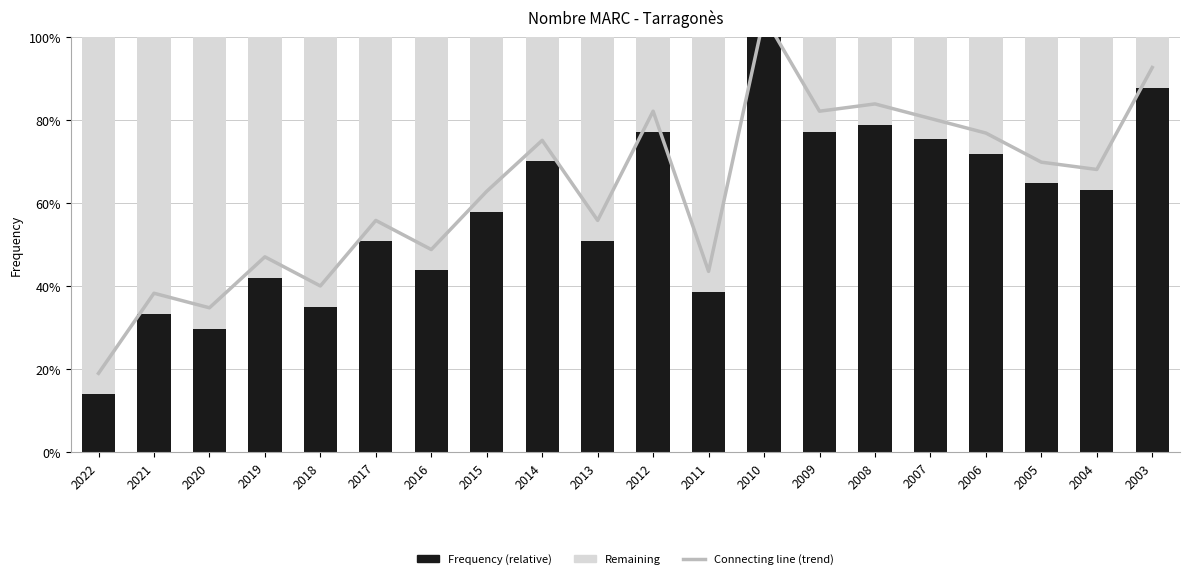

How many values in the Frequency (relative) series exceed 63?

10